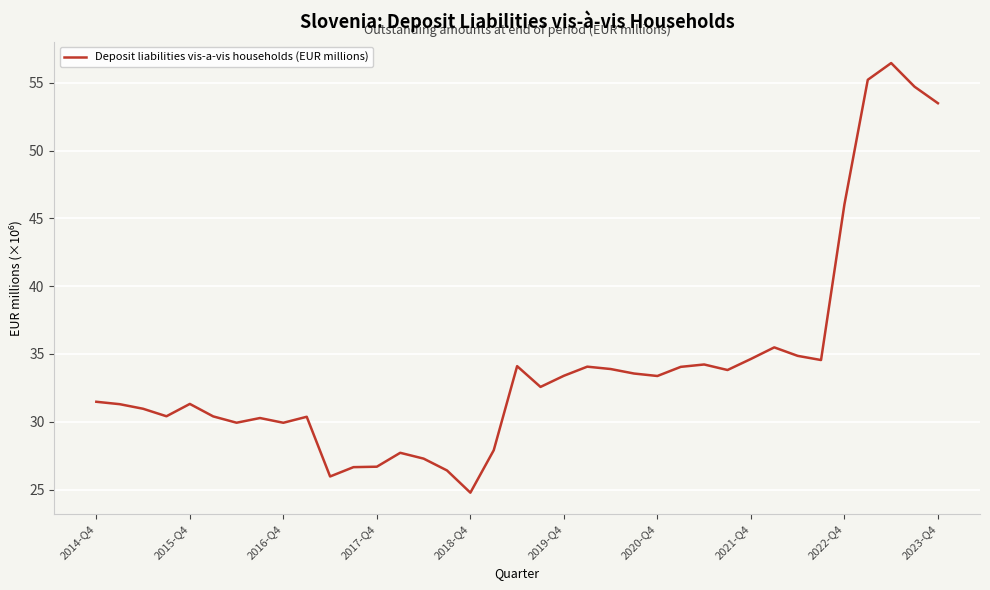

What is the difference between the maximum and minimum values?

31.7